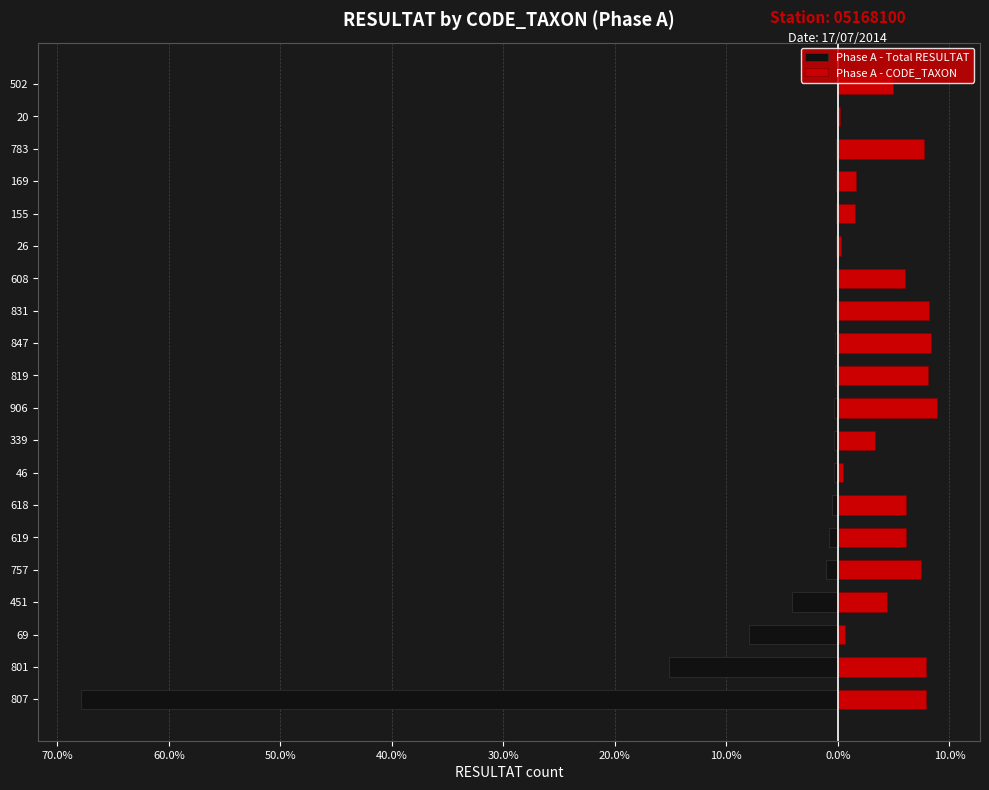

The Phase A - CODE_TAXON series shows 8.9 at 906. True or false?

True